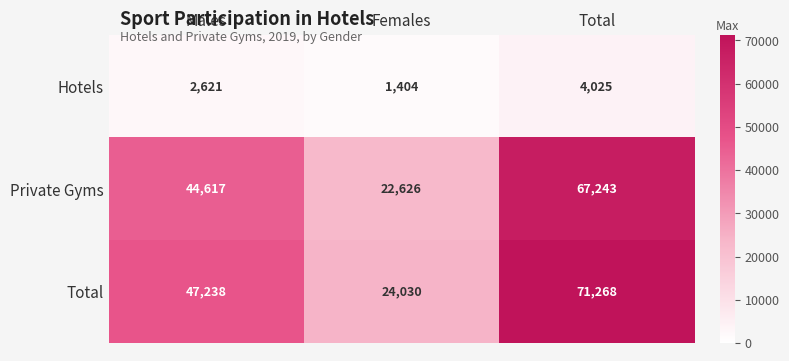

Reading right to left, list all the values displayed in this chart.

Hotels: Total=4025	Females=1404	Males=2621
Private Gyms: Total=67243	Females=22626	Males=44617
Total: Total=71268	Females=24030	Males=47238